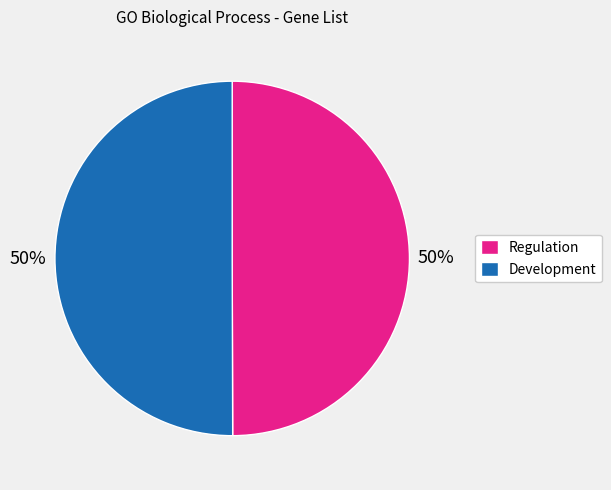

Is it true that Regulation is 50% of the pie?

True